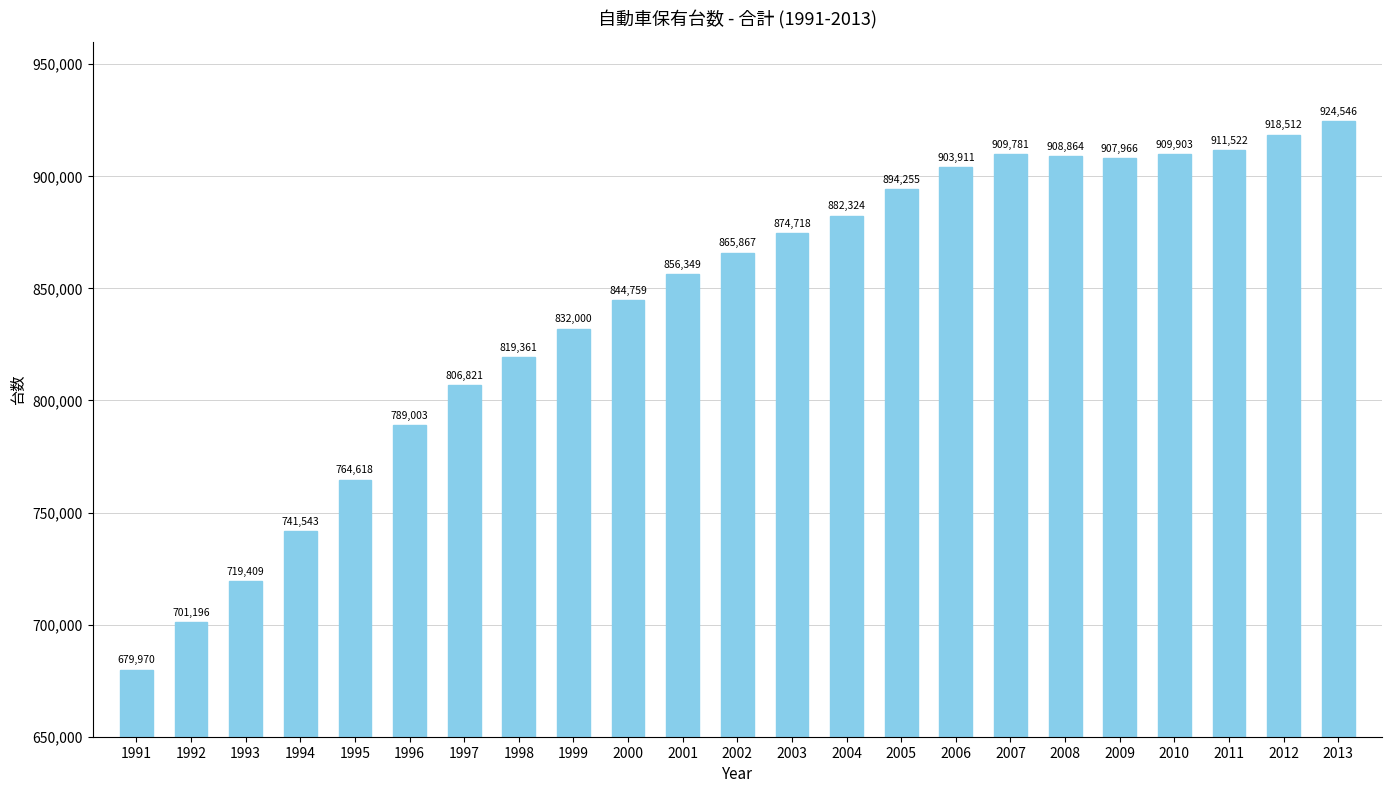

The value at 2003 is 874718. True or false?

True